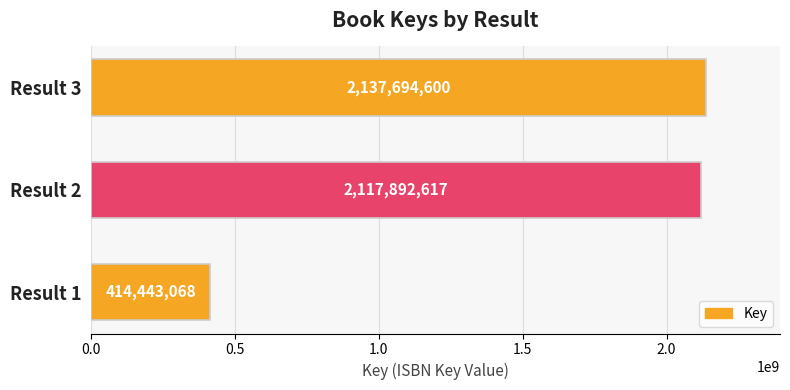

What is the sum of the values at Result 3 and Result 2?

4255587217